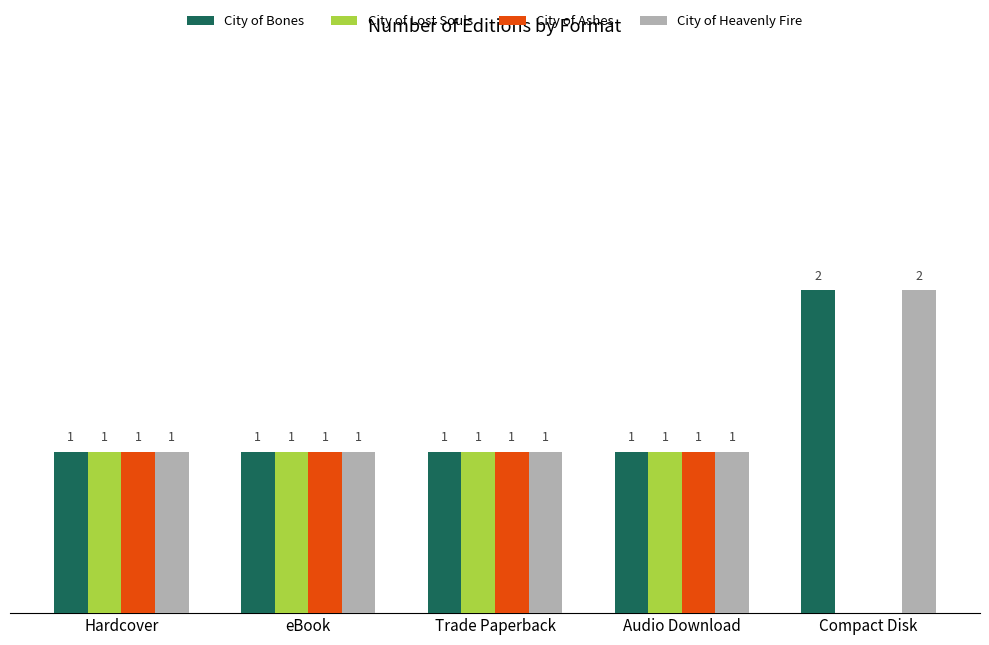

Which label corresponds to the largest value in the chart?

Compact Disk